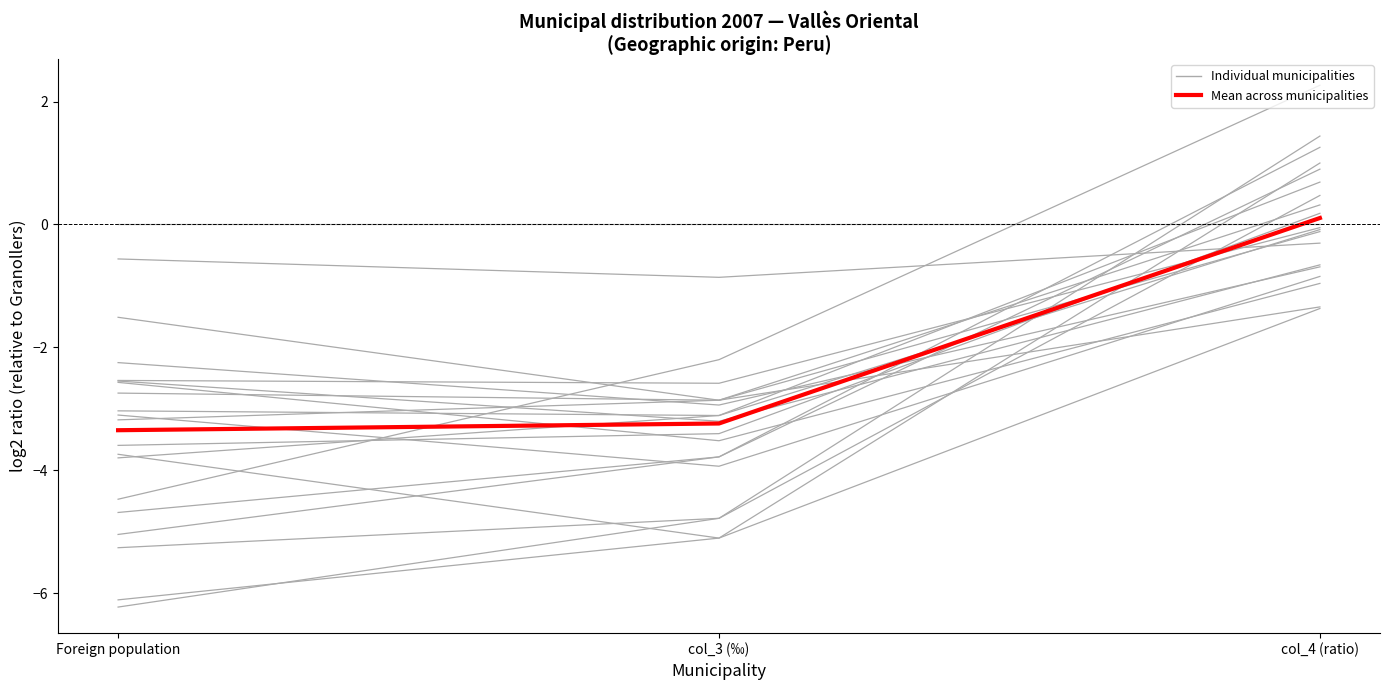

What position from the left is col_4 (ratio)?

3